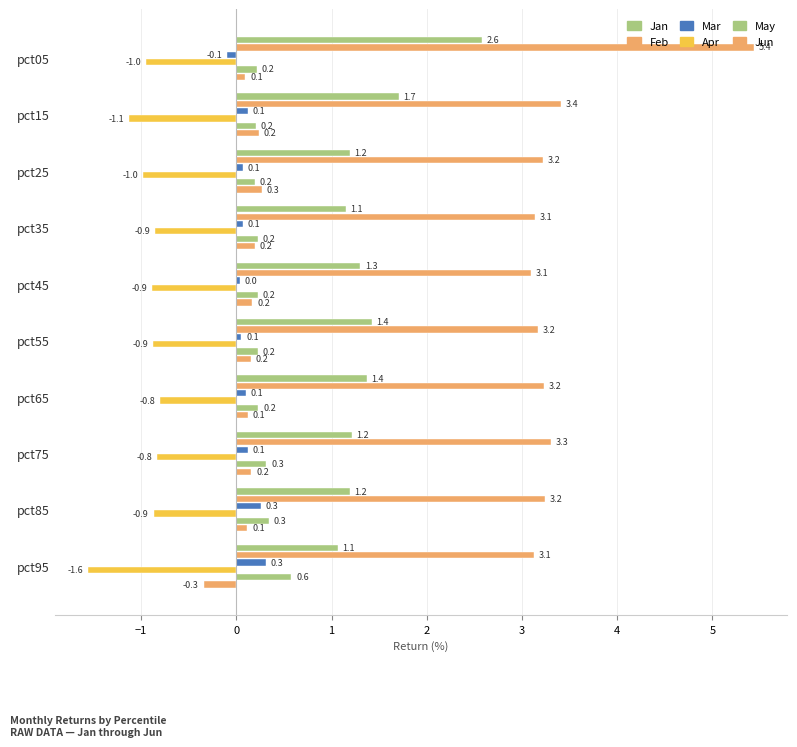

Reading right to left, transcribe all the data shown in this chart.

Jan: 1.1	1.2	1.2	1.4	1.4	1.3	1.1	1.2	1.7	2.6
Feb: 3.1	3.2	3.3	3.2	3.2	3.1	3.1	3.2	3.4	5.4
Mar: 0.3	0.3	0.1	0.1	0.1	0.0	0.1	0.1	0.1	-0.1
Apr: -1.6	-0.9	-0.8	-0.8	-0.9	-0.9	-0.9	-1.0	-1.1	-1.0
May: 0.6	0.3	0.3	0.2	0.2	0.2	0.2	0.2	0.2	0.2
Jun: -0.3	0.1	0.2	0.1	0.2	0.2	0.2	0.3	0.2	0.1